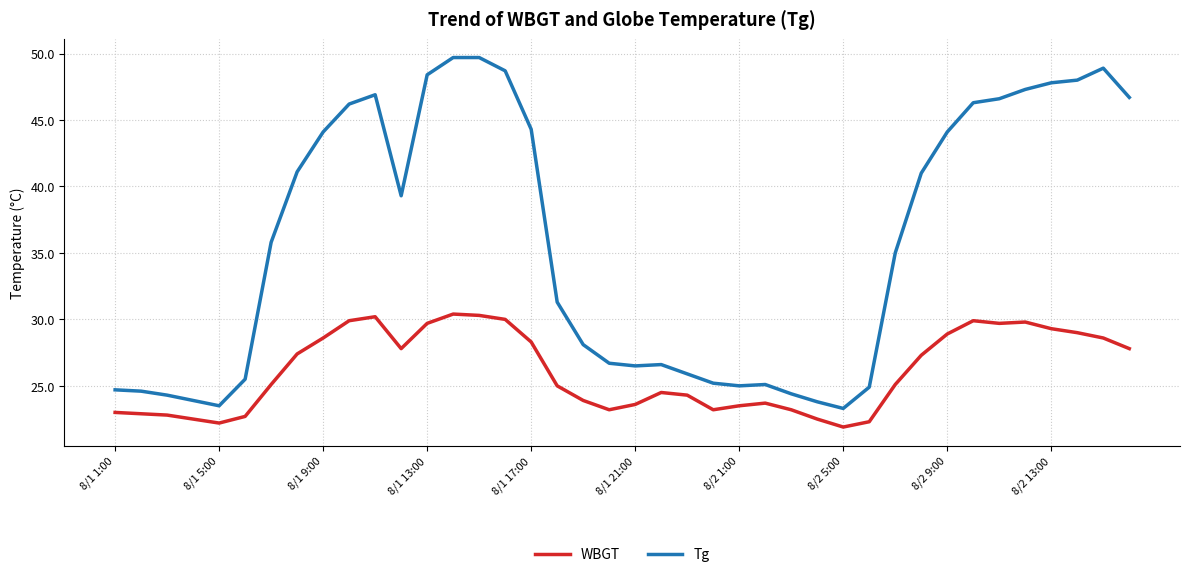

Which series has the largest range (max minus min)?

Tg